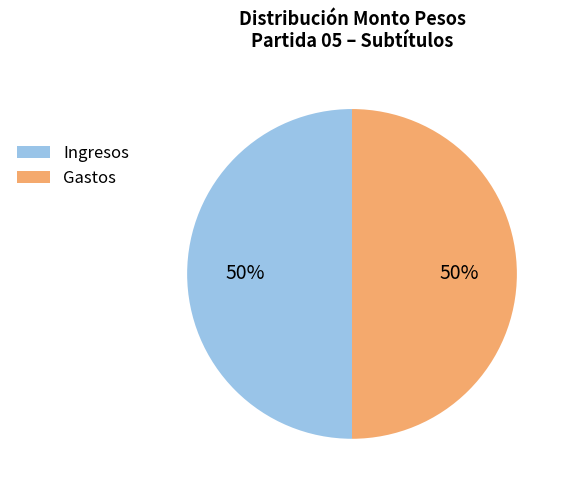

To the nearest percent, what is the average slice percentage?

50%